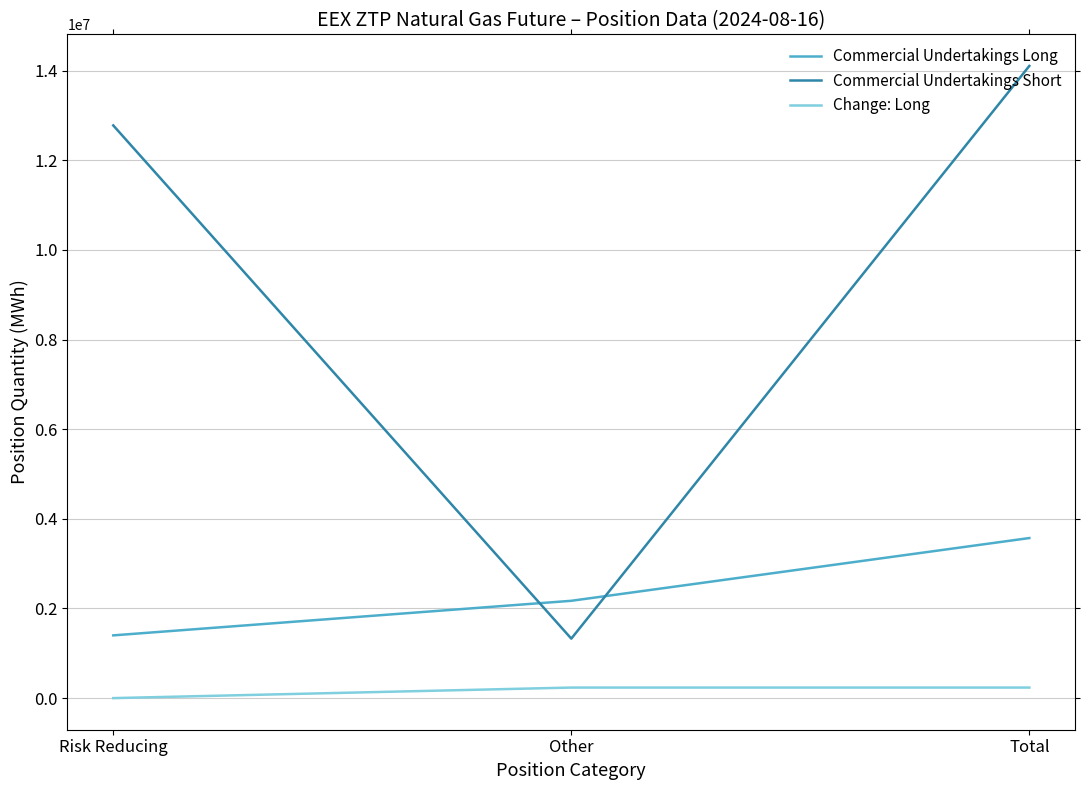

What is the spread (max minus min) of values at Risk Reducing?

12777452